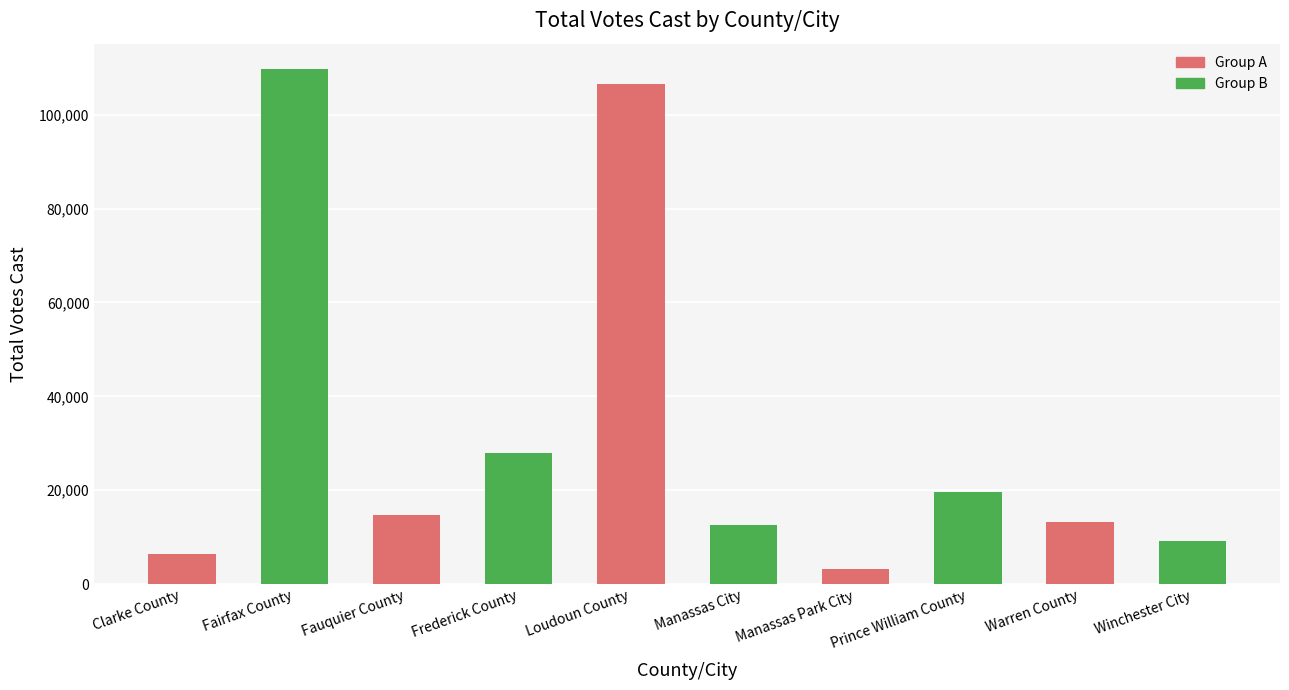

How many distinct data groups are displayed?

1